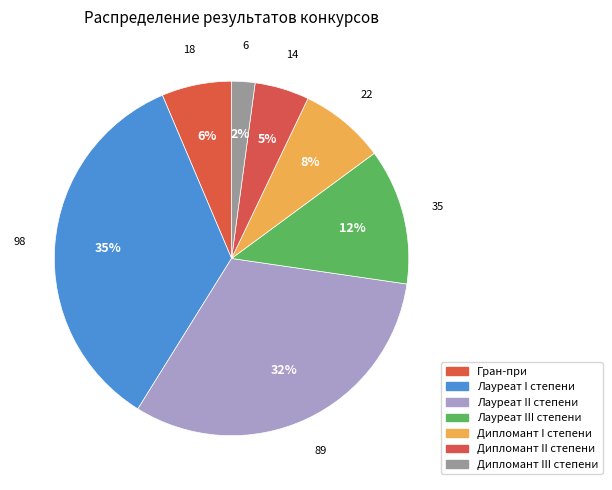

Is there any slice that represents more than half of the pie?

No